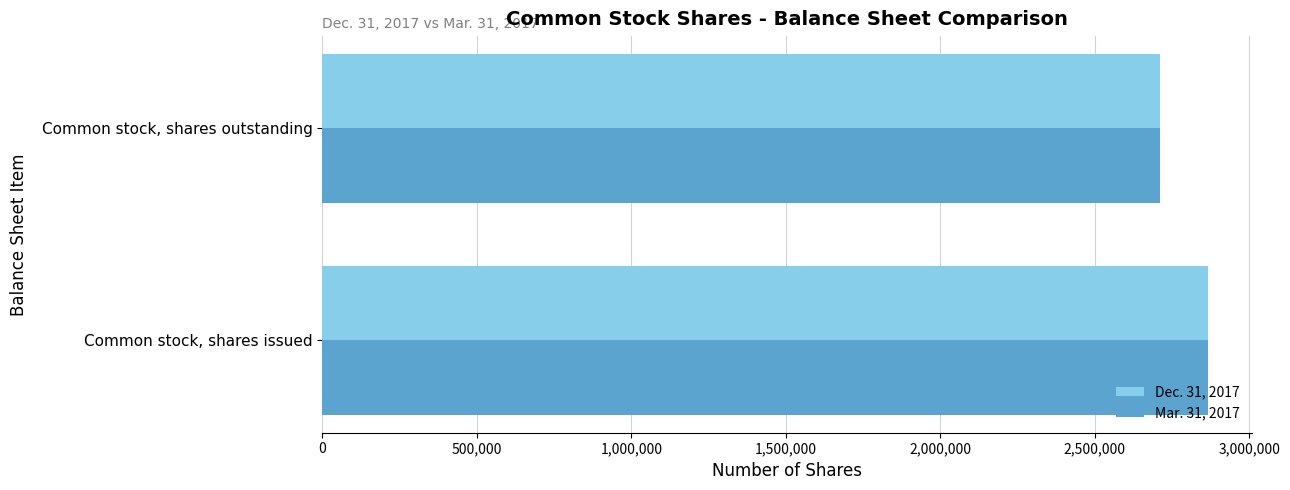

List the labels in order of Mar. 31, 2017 value, largest first.

Common stock, shares issued, Common stock, shares outstanding